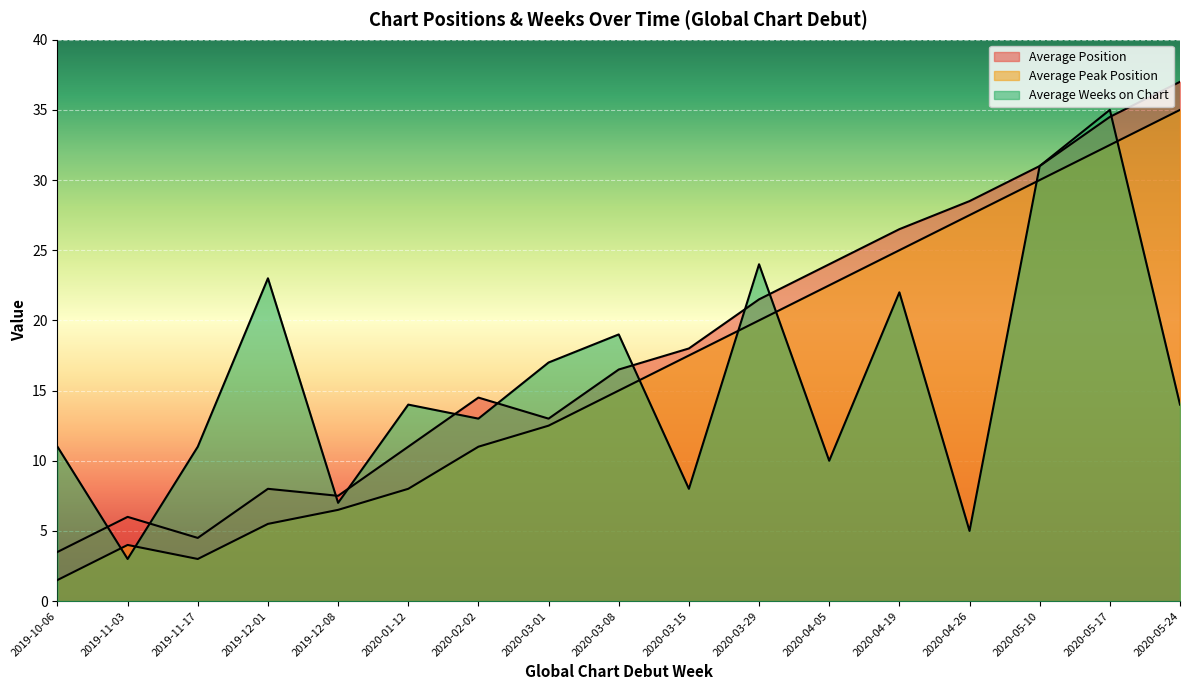

Which series has the widest spread of values?

Average Position